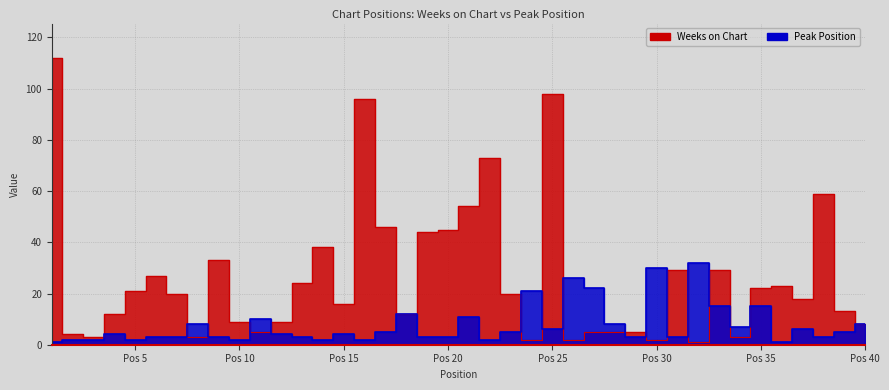

At which label does Peak Position reach its peak?

32